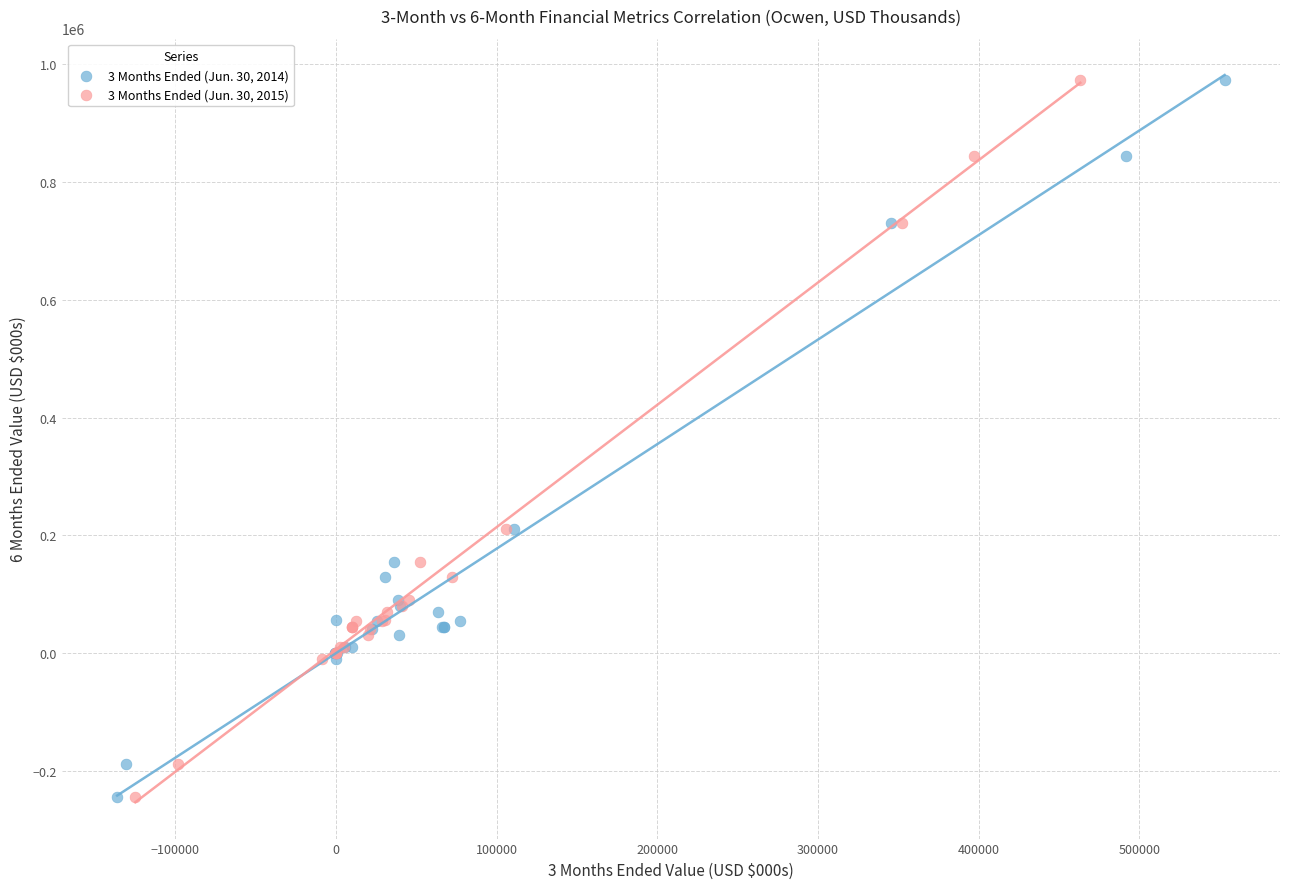

What are all the series names shown in the legend?

3 Months Ended (Jun. 30, 2014), 3 Months Ended (Jun. 30, 2015)